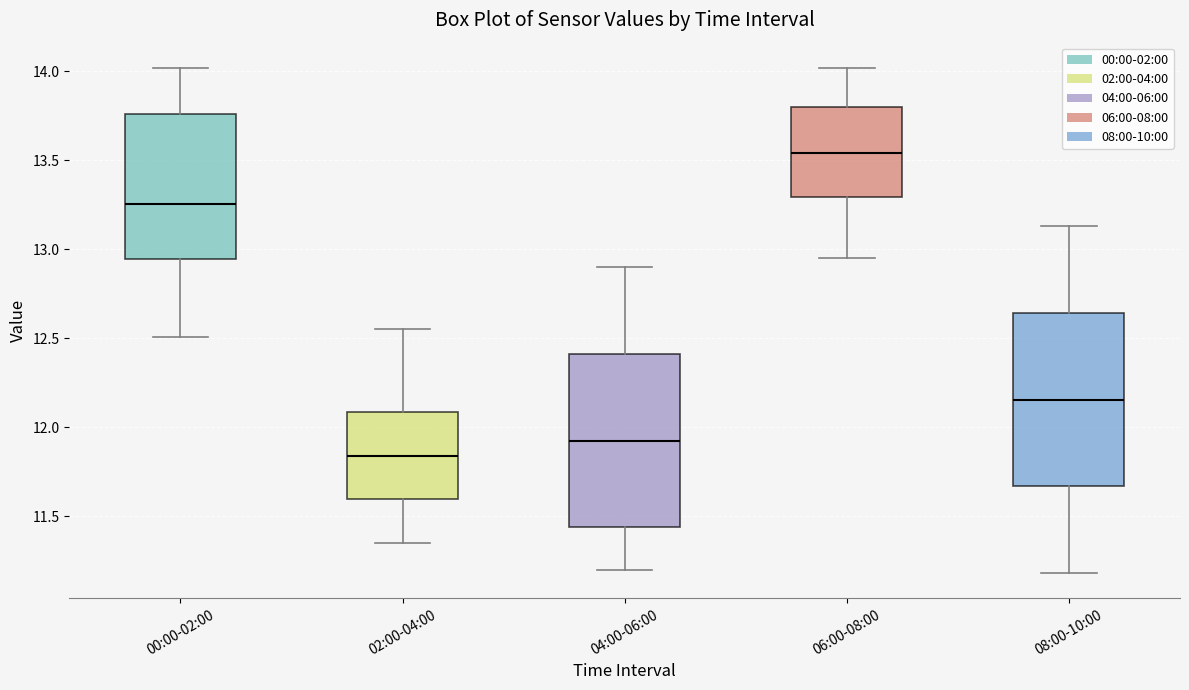

Reading left to right, transcribe this box plot: for each box, give where its median line is, the range the box spans, and where its two whiskers end, as read against the y-axis. The values are not printed on the chart, so give them approximately, as read against the axis.

00:00-02:00: median 13.25, box 12.95 to 13.75, whiskers 12.50 to 14.00
02:00-04:00: median 11.85, box 11.60 to 12.10, whiskers 11.35 to 12.55
04:00-06:00: median 11.95, box 11.45 to 12.40, whiskers 11.20 to 12.90
06:00-08:00: median 13.55, box 13.30 to 13.80, whiskers 12.95 to 14.00
08:00-10:00: median 12.15, box 11.65 to 12.65, whiskers 11.20 to 13.15